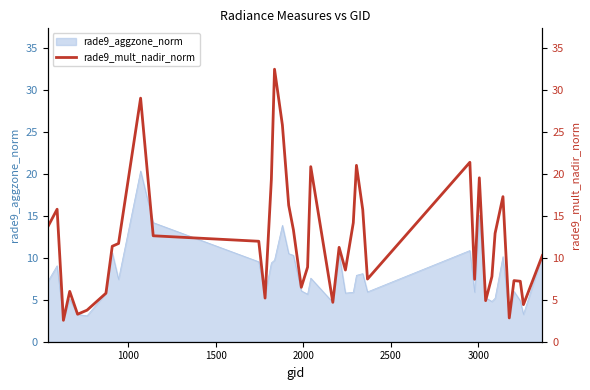

How many data points does each series have?

40